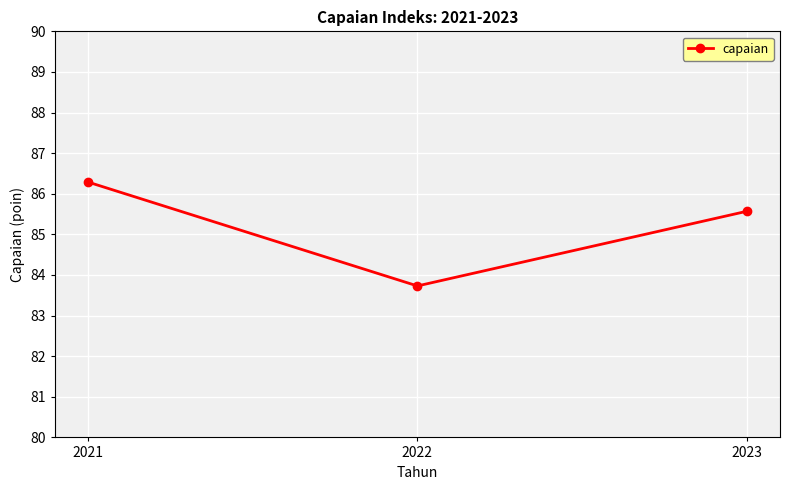

At which label is the value closest to 85?

2023